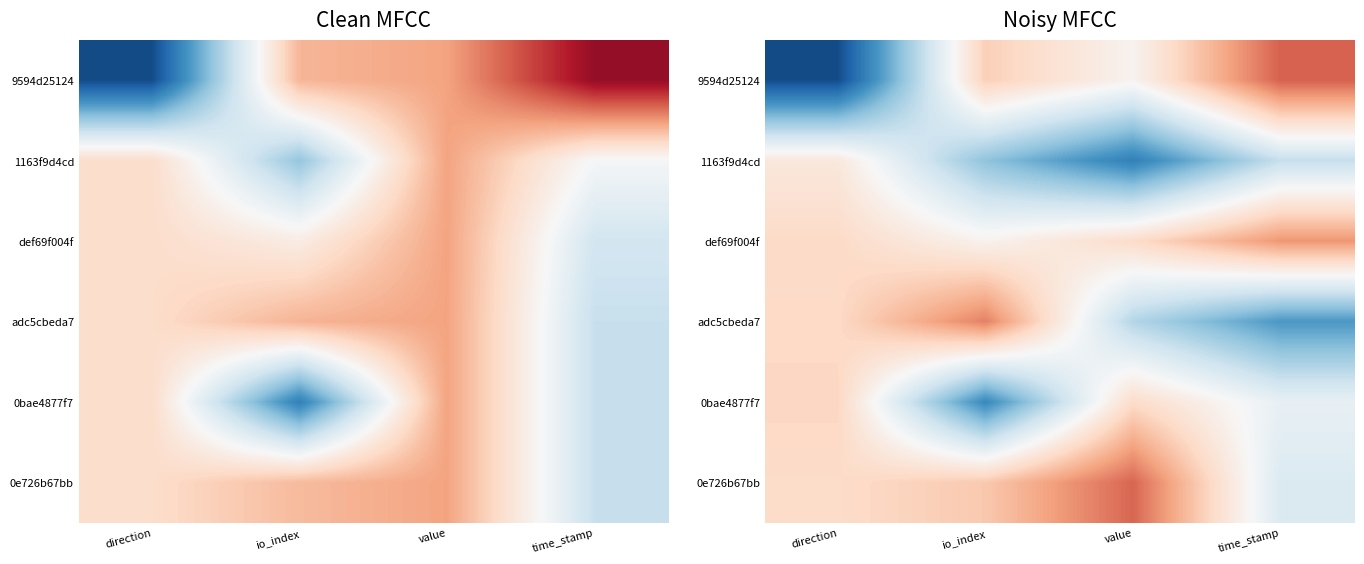

How many series are shown in this chart?

6